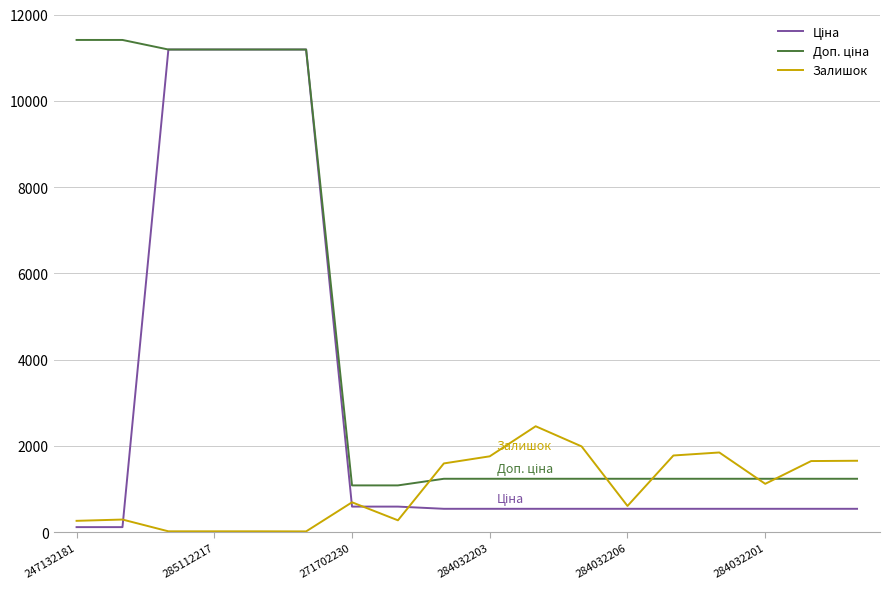

Reading right to left, extract all data points from this chart.

Ціна: 539.0	539.0	539.0	539.0	539.0	539.0	539.0	539.0	539.0	539.0	589.9	589.9	11188.2	11188.2	11188.2	11188.2	114.1	114.1
Доп. ціна: 1235.4	1235.4	1235.4	1235.4	1235.4	1235.4	1235.4	1235.4	1235.4	1235.4	1081.7	1081.7	11188.2	11188.2	11188.2	11188.2	11410.0	11410.0
Залишок: 1653.0	1646.0	1118.0	1845.0	1775.0	605.0	1986.0	2453.0	1756.0	1591.0	272.0	690.0	15.0	17.0	17.0	17.0	290.0	260.0